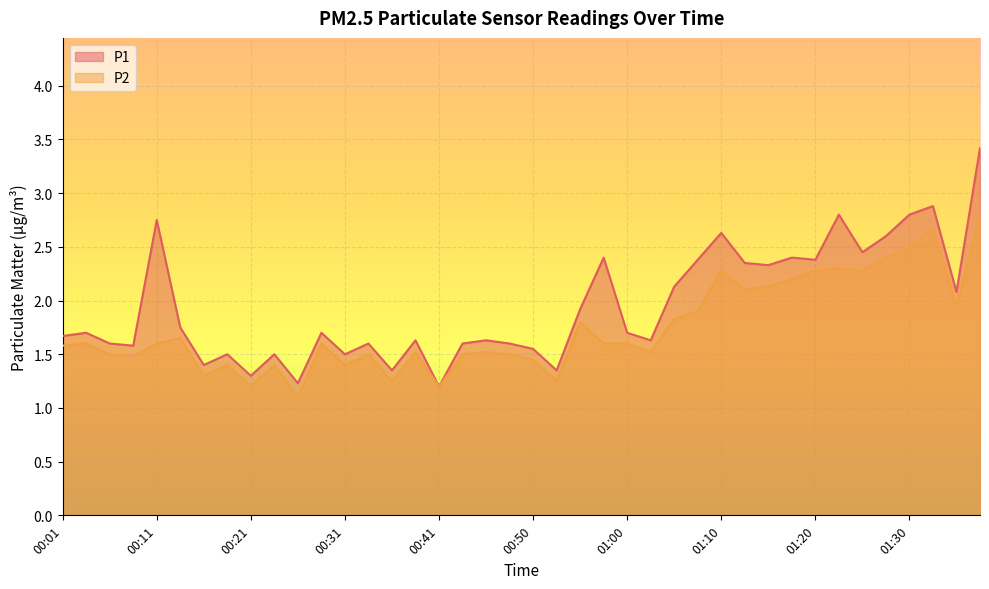

Which category has the highest value in the P2 series?

01:37